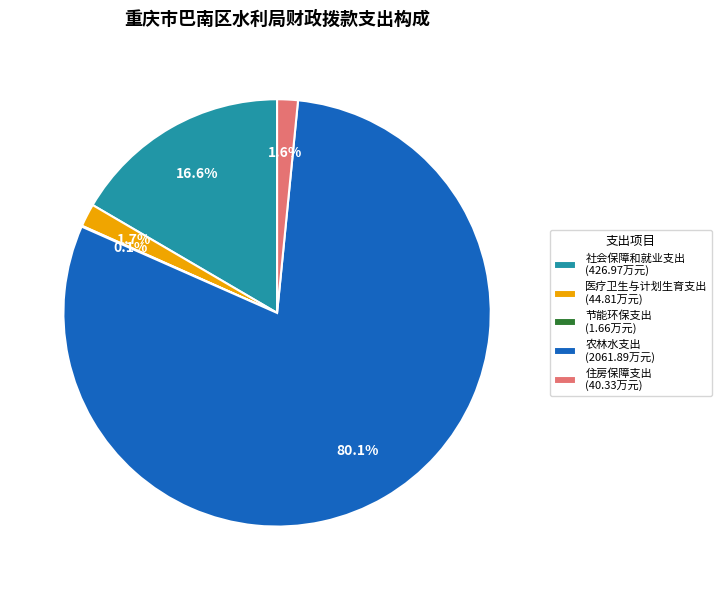

Combined, do 医疗卫生与计划生育支出 and 住房保障支出 account for over 50%?

No